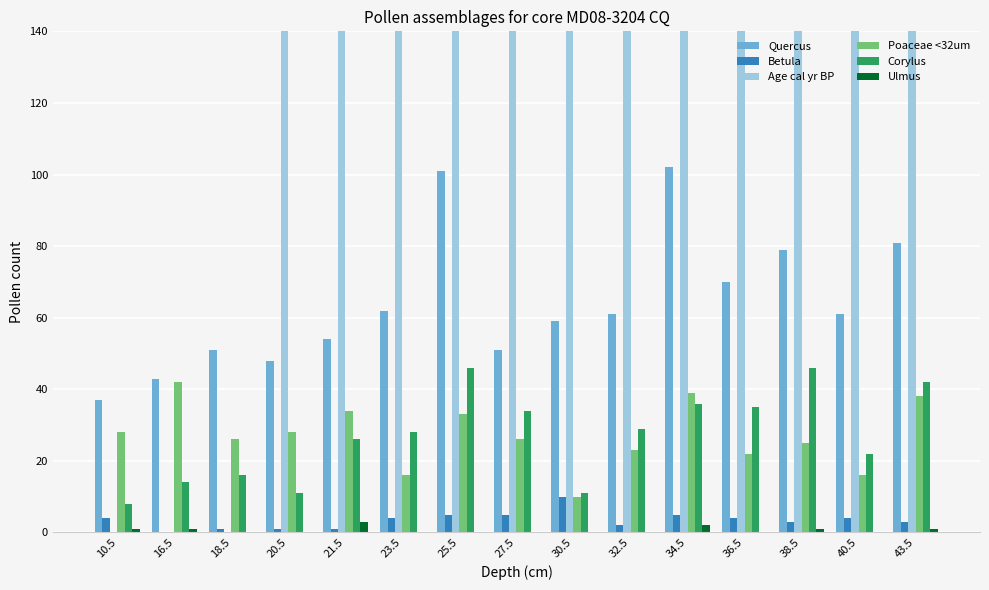

What is the label of the 14th bar from the right?

16.5